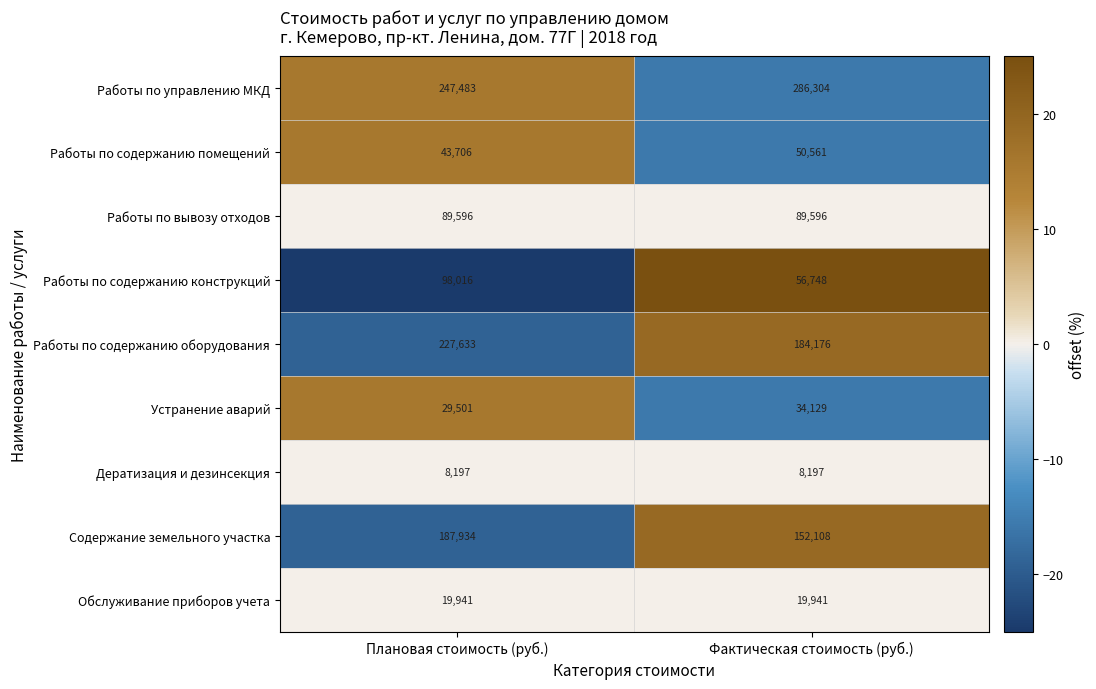

Reading left to right, list all the values displayed in this chart.

Работы по управлению МКД: 247483	286304
Работы по содержанию помещений: 43706	50561
Работы по вывозу отходов: 89596	89596
Работы по содержанию конструкций: 98016	56748
Работы по содержанию оборудования: 227633	184176
Устранение аварий: 29501	34129
Дератизация и дезинсекция: 8197	8197
Содержание земельного участка: 187934	152108
Обслуживание приборов учета: 19941	19941